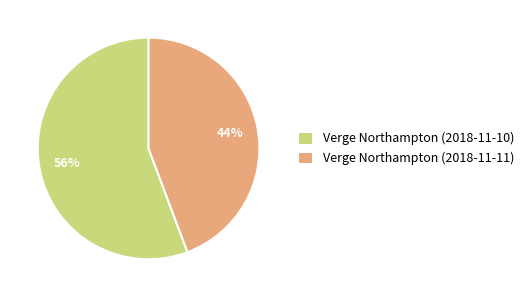

Approximately how many times larger is the value at Verge Northampton (2018-11-11) compared to Verge Northampton (2018-11-10)?

0.8